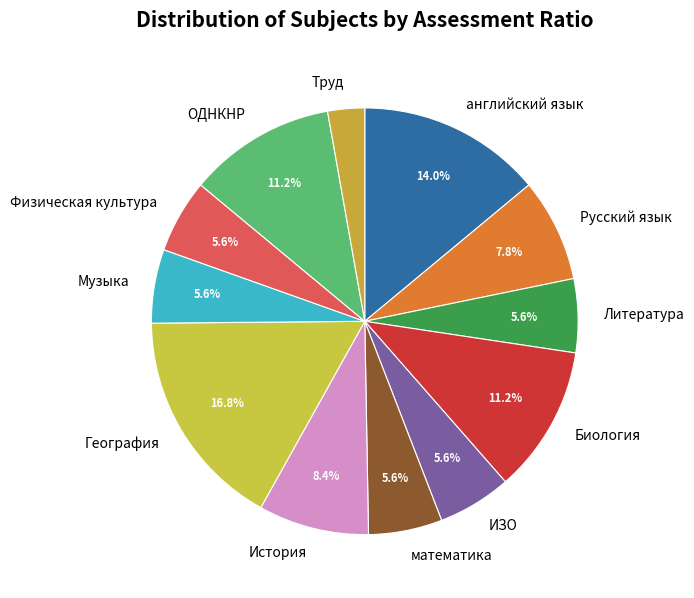

Which category has the smallest portion of the pie?

Труд